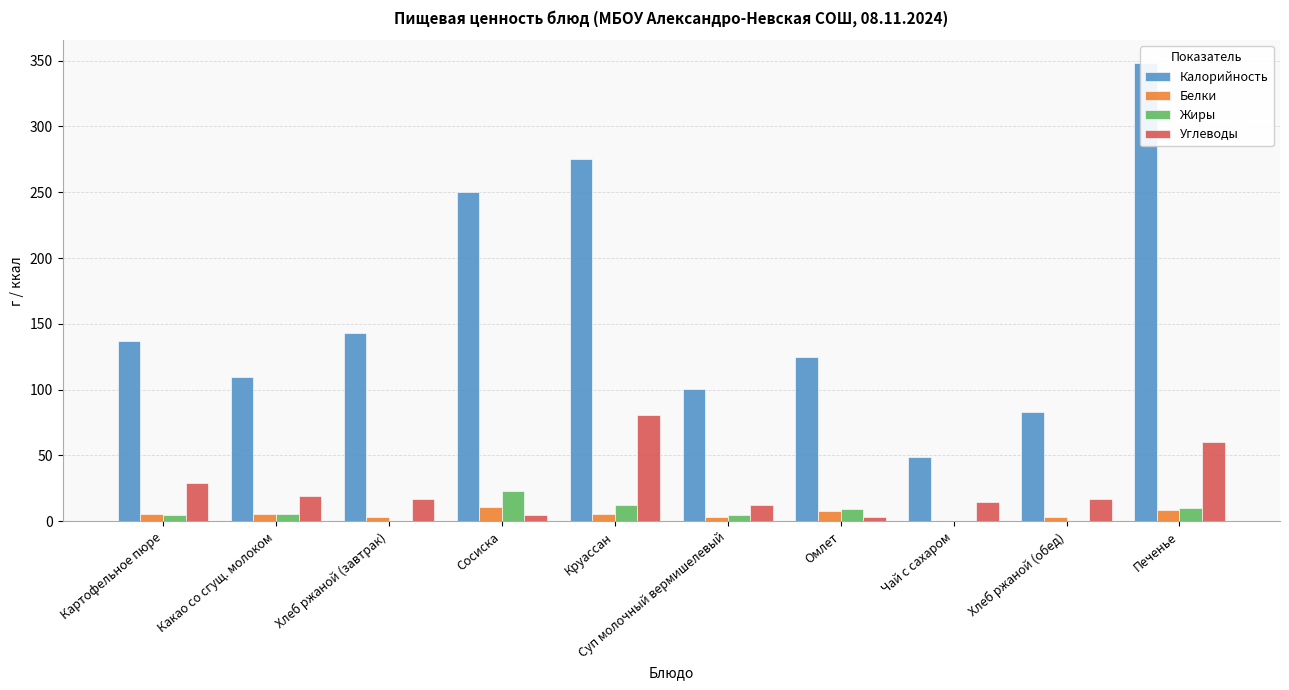

What are all the series names shown in the legend?

Калорийность, Белки, Жиры, Углеводы